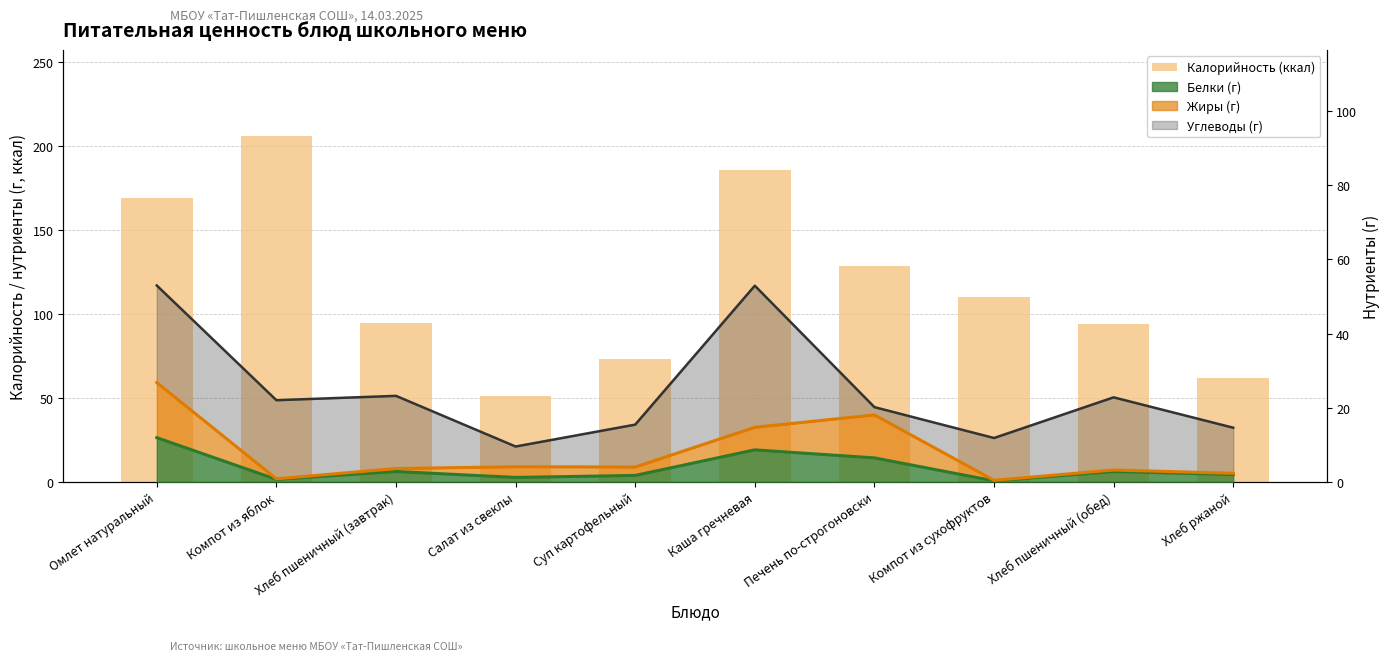

List the labels in order of value, smallest first.

Салат из свеклы, Хлеб ржаной, Суп картофельный, Хлеб пшеничный (обед), Хлеб пшеничный (завтрак), Компот из сухофруктов, Печень по-строгоновски, Омлет натуральный, Каша гречневая, Компот из яблок